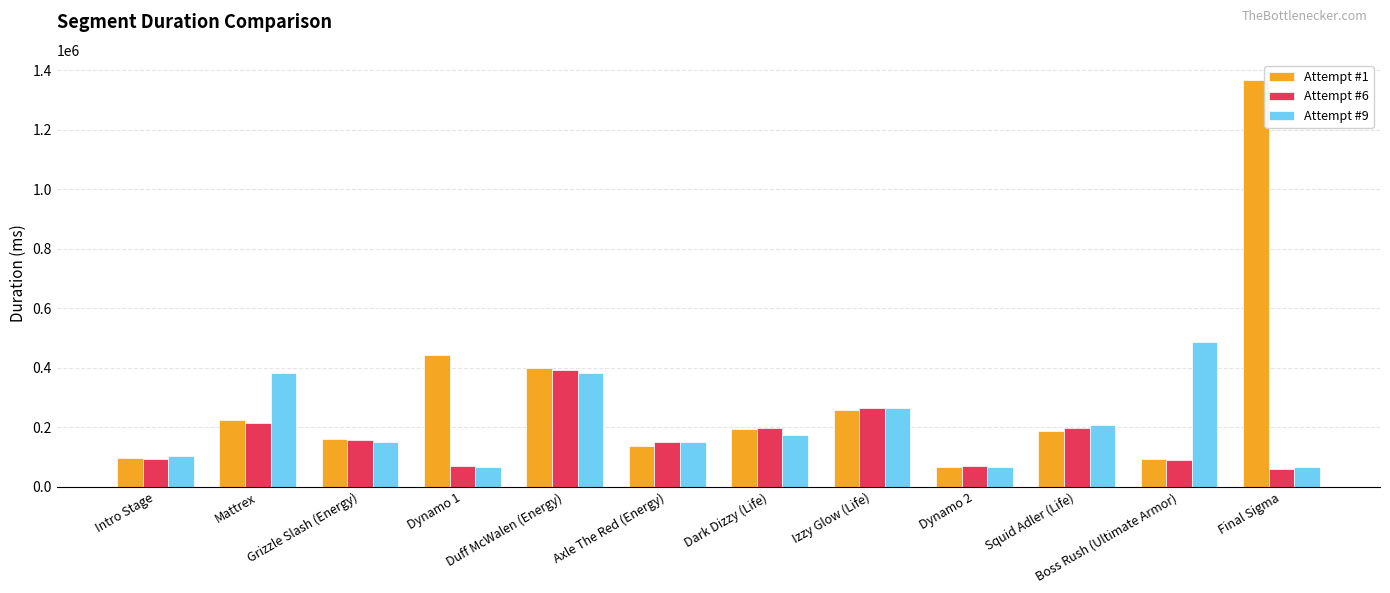

Where is Attempt #1 nearest to the value 716965?

Dynamo 1